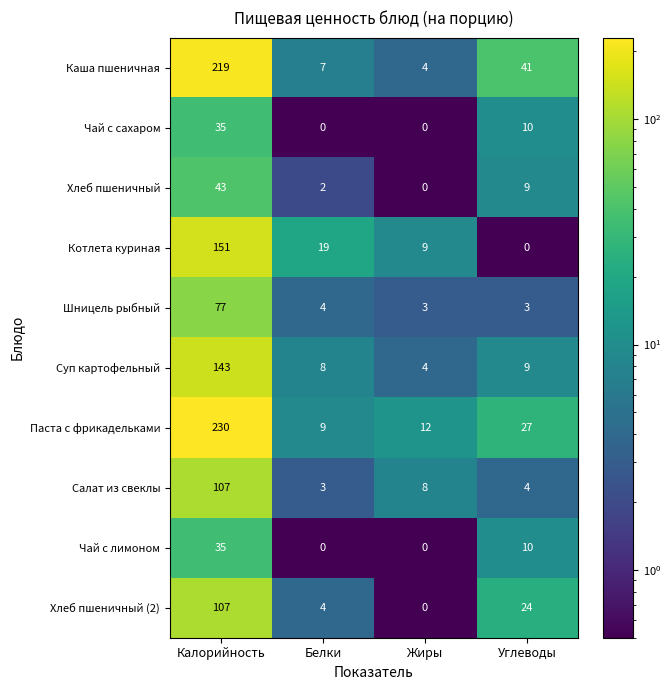

True or false: Котлета куриная has a value of 0 at Углеводы.

True